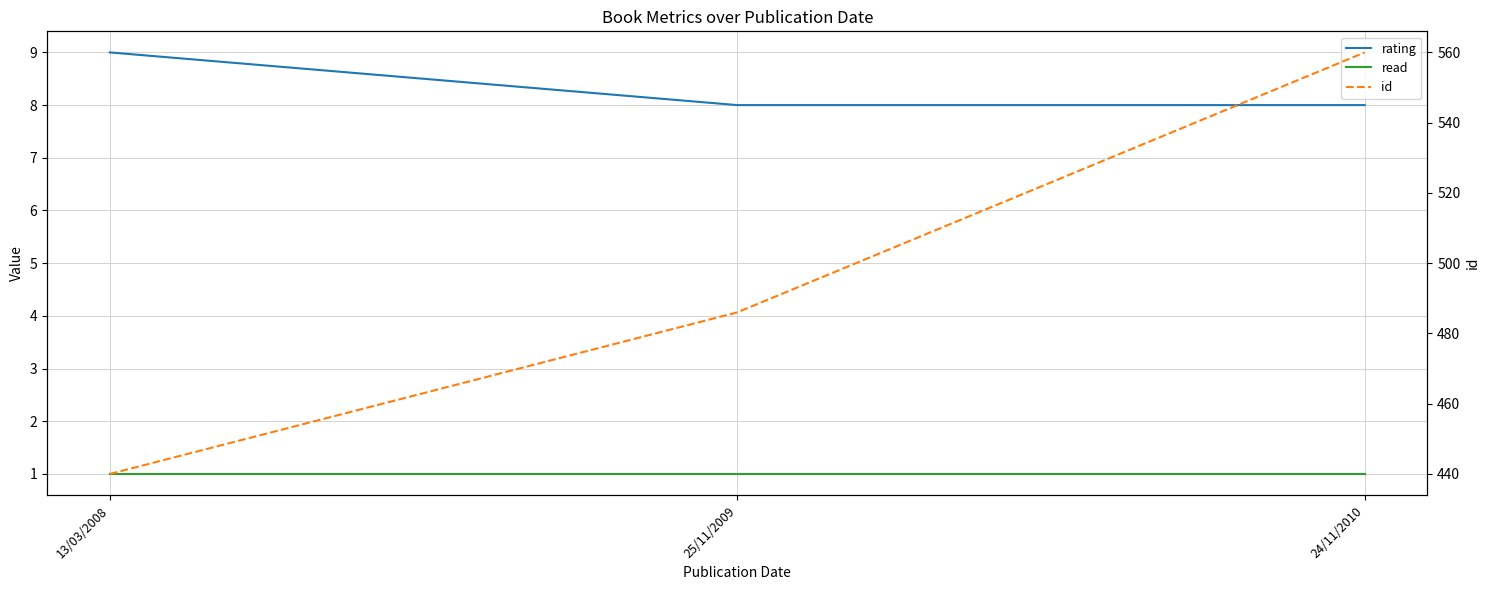

What is the difference between the rating values at 25/11/2009 and 13/03/2008?

1